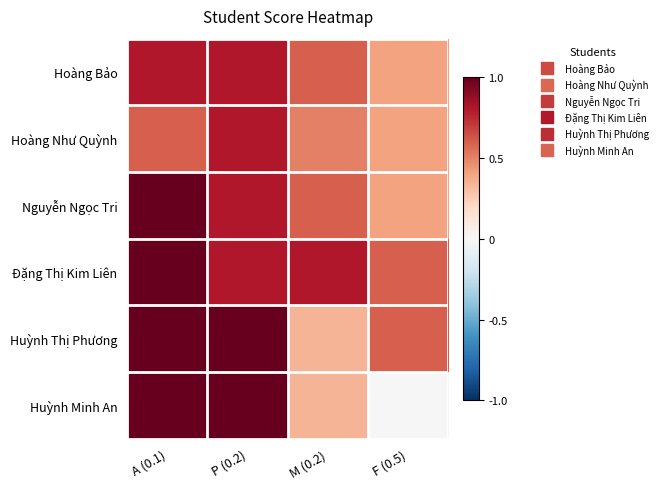

Which series has the largest total across all categories?

Đặng Thị Kim Liên